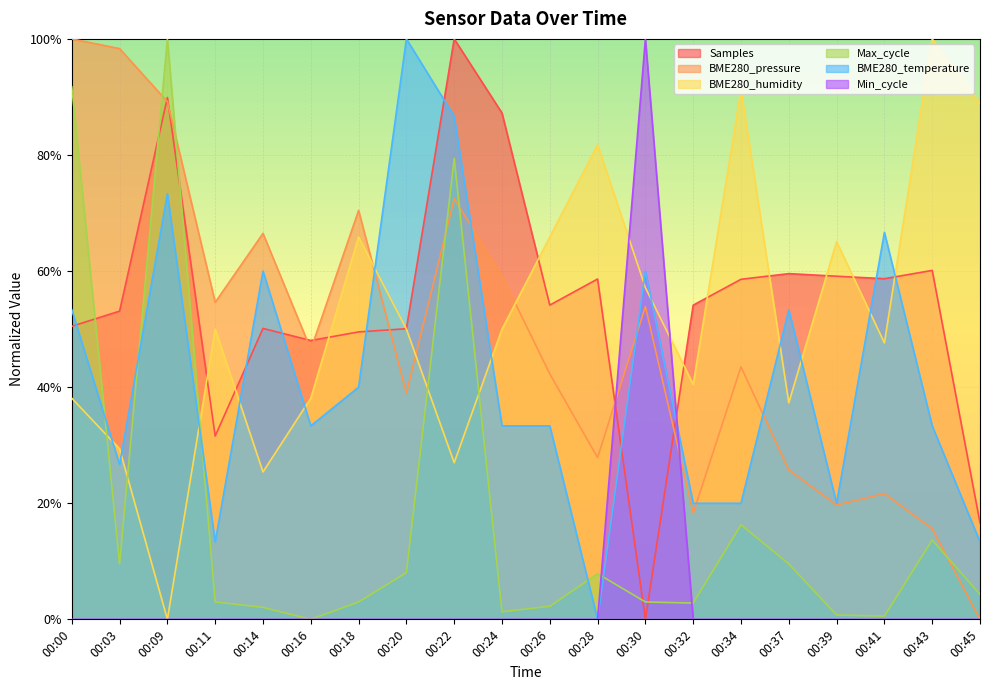

Reading left to right, list all the values displayed in this chart.

Samples: 00:00=0.5	00:03=0.5	00:09=0.9	00:11=0.3	00:14=0.5	00:16=0.5	00:18=0.5	00:20=0.5	00:22=1.0	00:24=0.9	00:26=0.5	00:28=0.6	00:30=0.0	00:32=0.5	00:34=0.6	00:37=0.6	00:39=0.6	00:41=0.6	00:43=0.6	00:45=0.2
BME280_pressure: 00:00=1.0	00:03=1.0	00:09=0.9	00:11=0.5	00:14=0.7	00:16=0.5	00:18=0.7	00:20=0.4	00:22=0.7	00:24=0.6	00:26=0.4	00:28=0.3	00:30=0.5	00:32=0.2	00:34=0.4	00:37=0.3	00:39=0.2	00:41=0.2	00:43=0.2	00:45=0.0
BME280_humidity: 00:00=0.4	00:03=0.3	00:09=0.0	00:11=0.5	00:14=0.3	00:16=0.4	00:18=0.7	00:20=0.5	00:22=0.3	00:24=0.5	00:26=0.7	00:28=0.8	00:30=0.6	00:32=0.4	00:34=0.9	00:37=0.4	00:39=0.7	00:41=0.5	00:43=1.0	00:45=0.9
Max_cycle: 00:00=0.9	00:03=0.1	00:09=1.0	00:11=0.0	00:14=0.0	00:16=0.0	00:18=0.0	00:20=0.1	00:22=0.8	00:24=0.0	00:26=0.0	00:28=0.1	00:30=0.0	00:32=0.0	00:34=0.2	00:37=0.1	00:39=0.0	00:41=0.0	00:43=0.1	00:45=0.0
BME280_temperature: 00:00=0.5	00:03=0.3	00:09=0.7	00:11=0.1	00:14=0.6	00:16=0.3	00:18=0.4	00:20=1.0	00:22=0.9	00:24=0.3	00:26=0.3	00:28=0.0	00:30=0.6	00:32=0.2	00:34=0.2	00:37=0.5	00:39=0.2	00:41=0.7	00:43=0.3	00:45=0.1
Min_cycle: 00:00=0.0	00:03=0.0	00:09=0.0	00:11=0.0	00:14=0.0	00:16=0.0	00:18=0.0	00:20=0.0	00:22=0.0	00:24=0.0	00:26=0.0	00:28=0.0	00:30=1.0	00:32=0.0	00:34=0.0	00:37=0.0	00:39=0.0	00:41=0.0	00:43=0.0	00:45=0.0